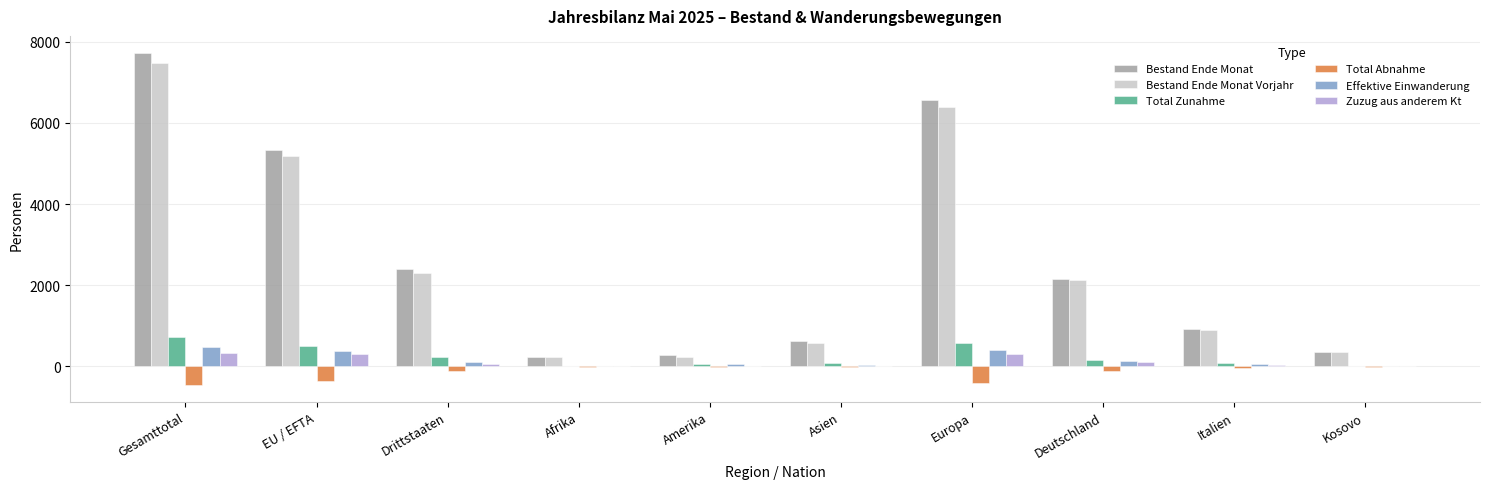

How many data points does each series have?

10